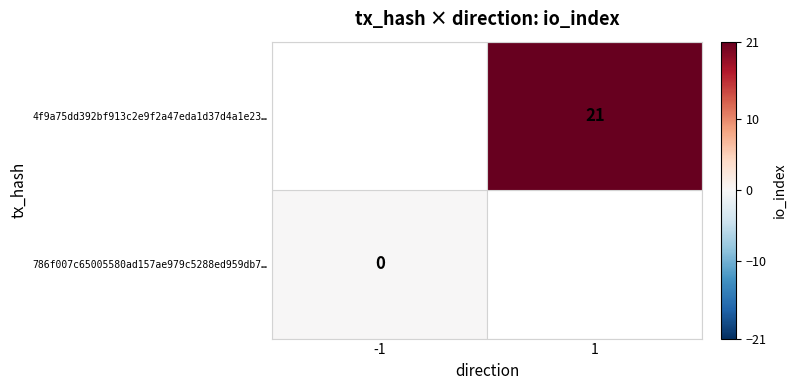

Rank the series at -1 from lowest to highest value.

786f007c65005580ad157ae979c5288ed959db7…, 4f9a75dd392bf913c2e9f2a47eda1d37d4a1e23…